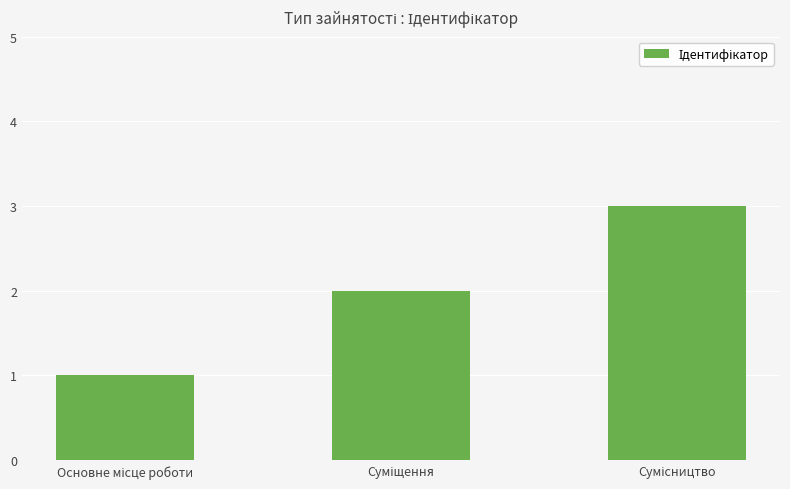

What is the maximum value shown in the chart?

3